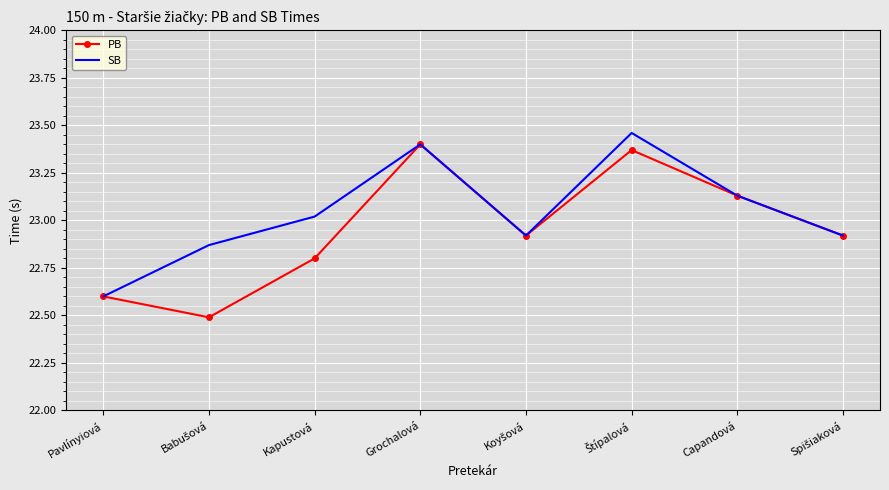

At which label does SB reach its minimum?

Pavlínyiová